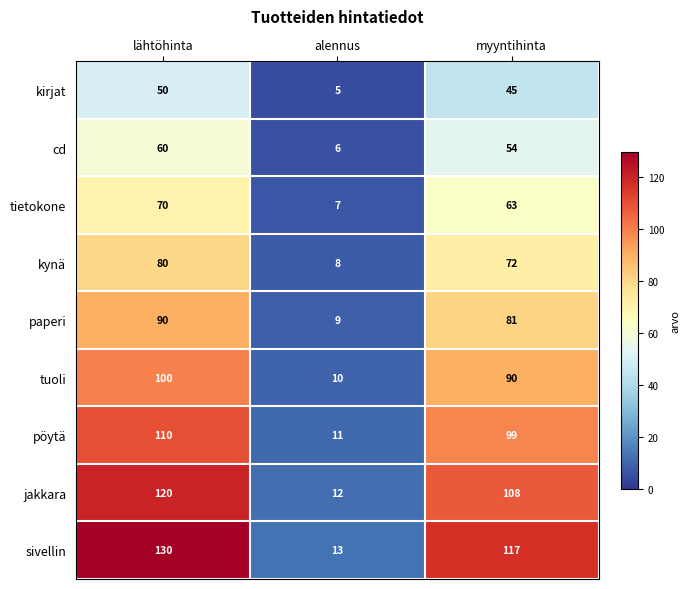

How many categories are shown in the chart?

3